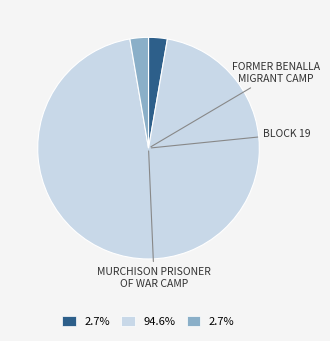

How many segments does this pie chart have?

3